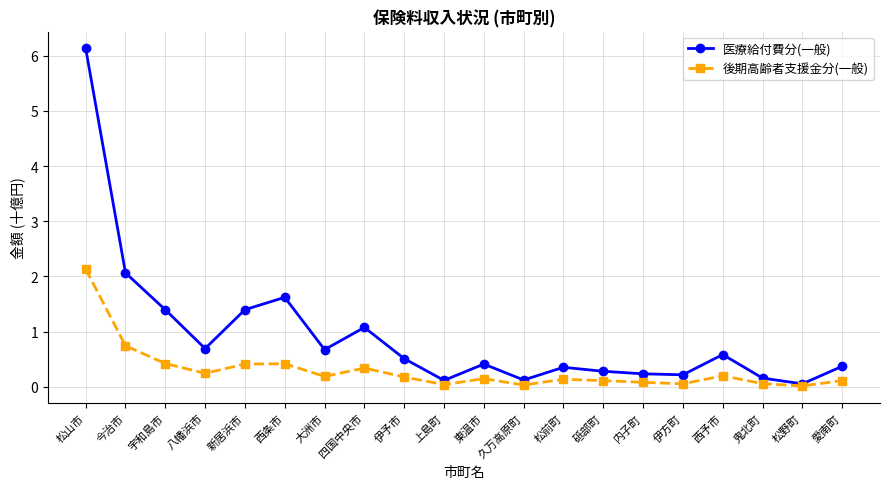

At which category does 医療給付費分(一般) reach its first local peak?

西条市